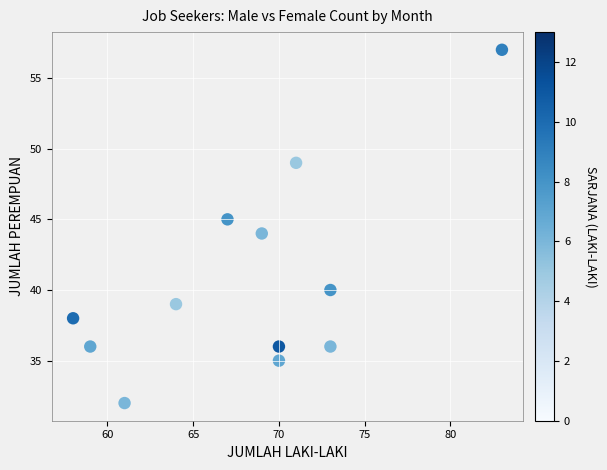

What is the average X value?

68